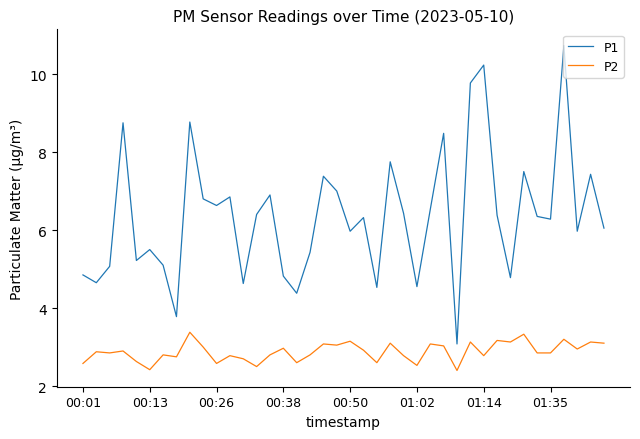

How many lines are shown in the chart?

2